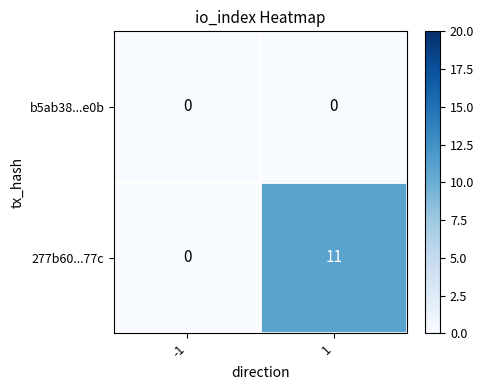

The value of 277b60...77c at -1 is 0. True or false?

True